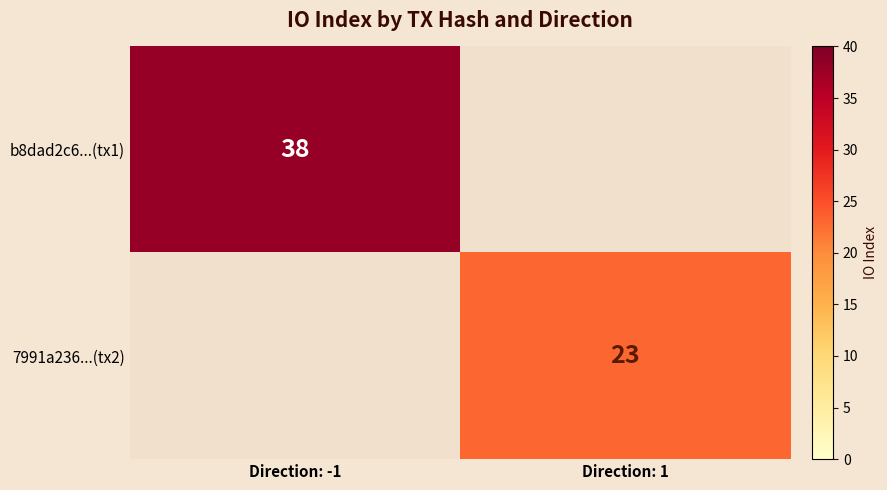

At how many categories does at least one series exceed 9?

2